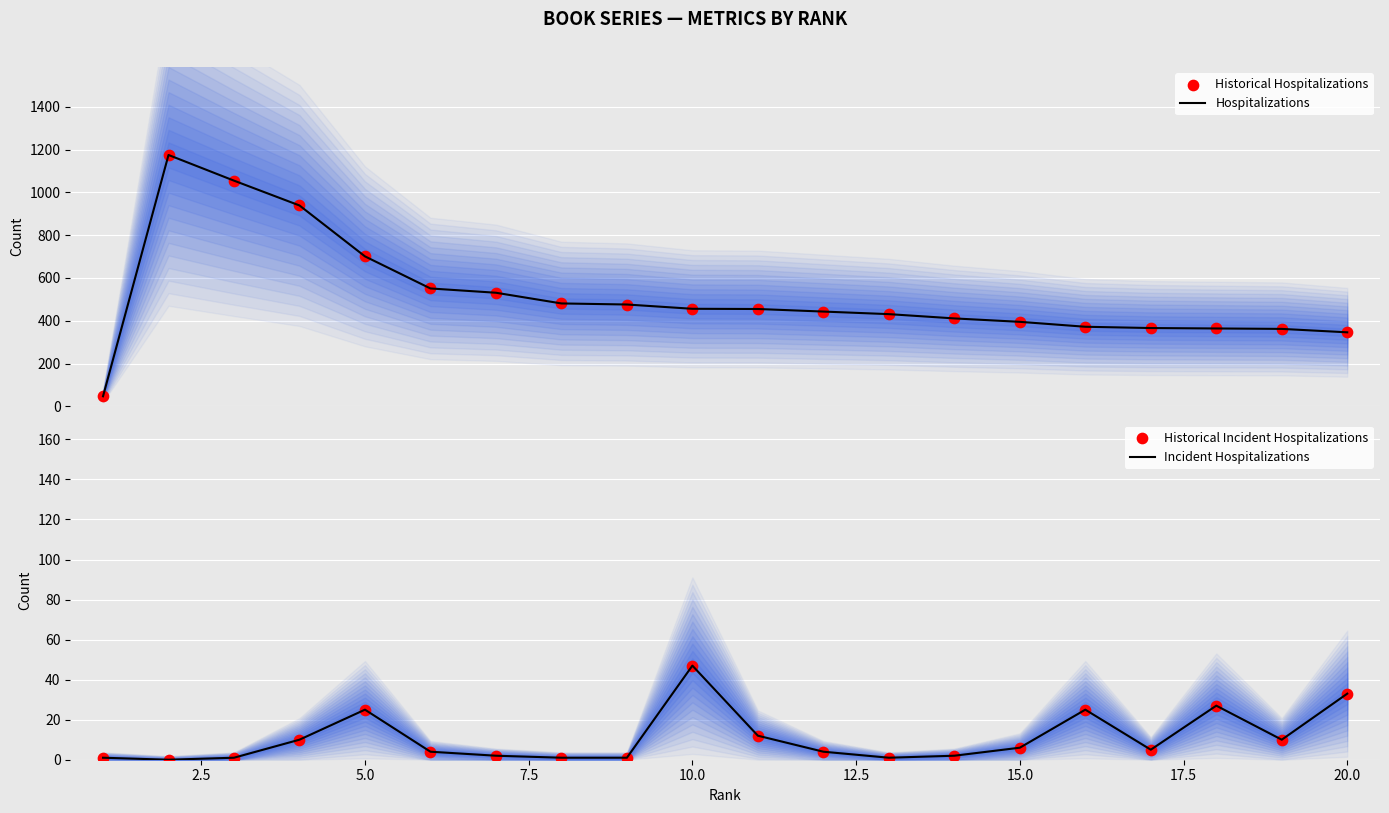

The Incident Hospitalizations series shows 25 at 5.0. True or false?

True